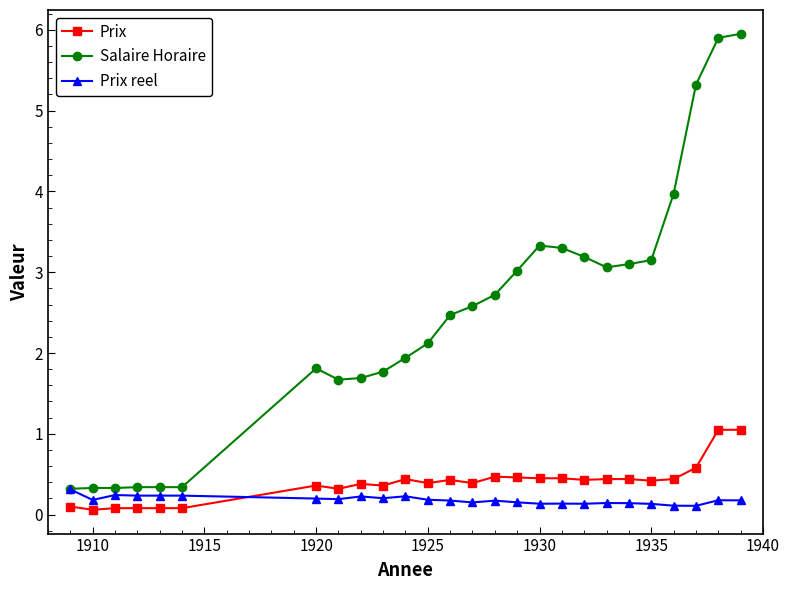

What is the greatest value displayed?

6.0